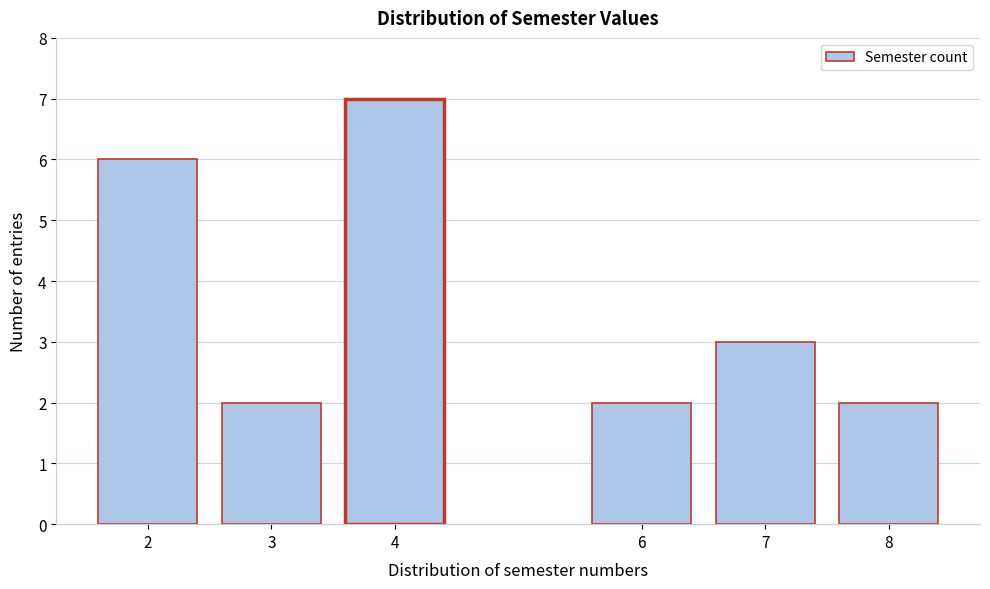

Reading left to right, extract all data points from this chart.

6	2	7	2	3	2